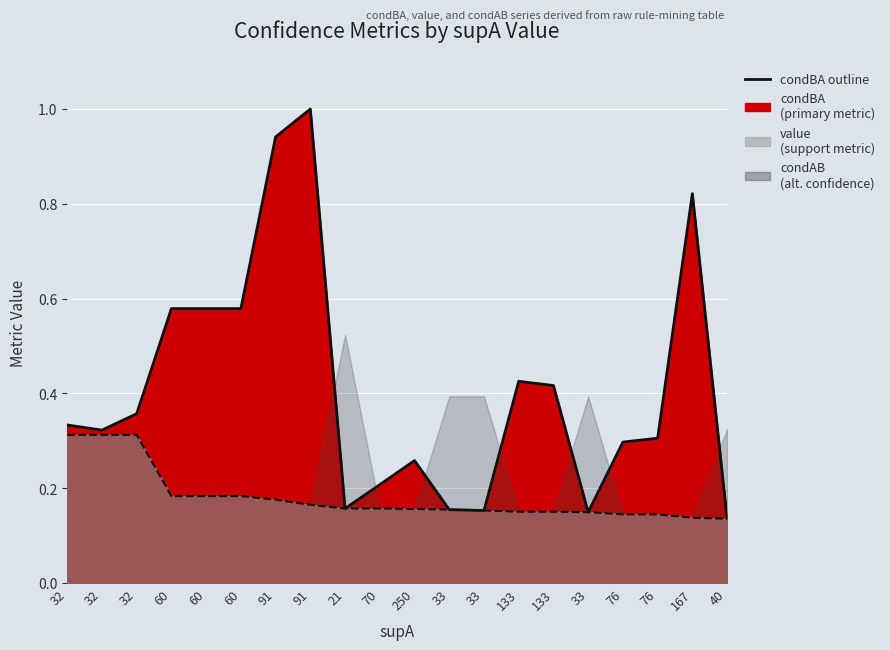

In condBA, how many points are higher than both neighbors (excluding endpoints)?

4